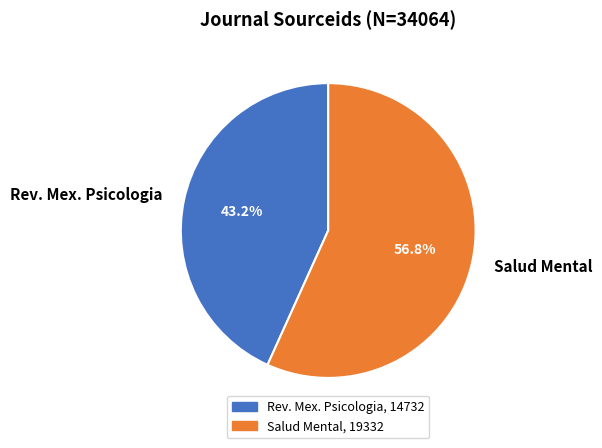

To the nearest percent, what percentage of the pie is Salud Mental?

57%